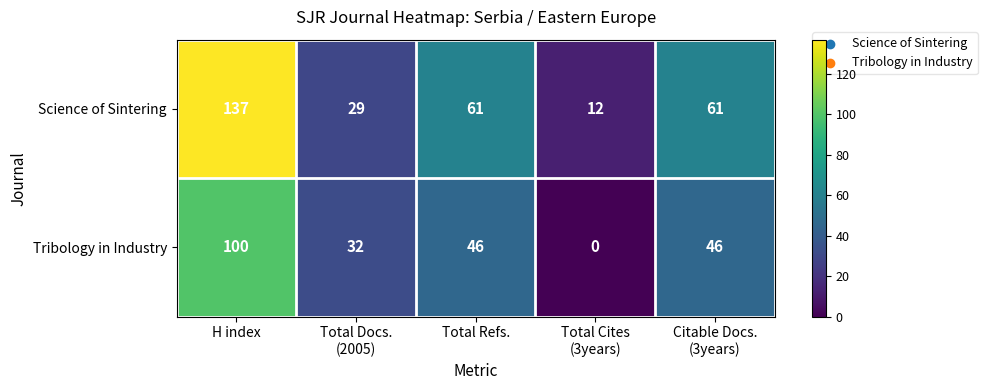

Reading left to right, extract all data points from this chart.

Science of Sintering: 137	29	61	12	61
Tribology in Industry: 100	32	46	0	46